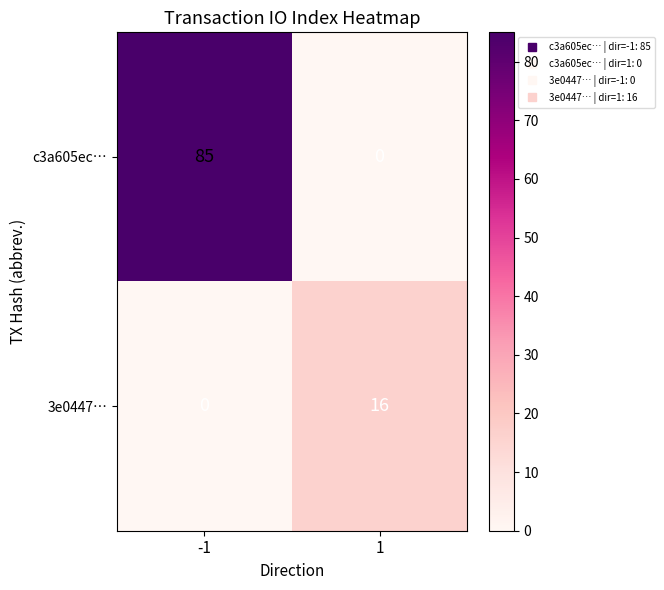

Reading right to left, extract all data points from this chart.

c3a605ec…: 0	85
3e0447…: 16	0